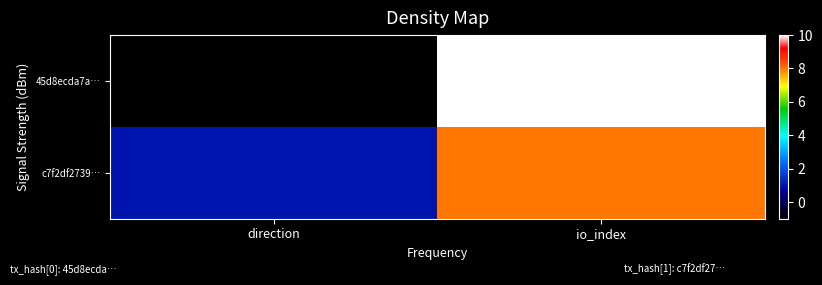

Reading right to left, list all the values displayed in this chart.

45d8ecda7a…: io_index=10	direction=-1
c7f2df2739…: io_index=8	direction=1